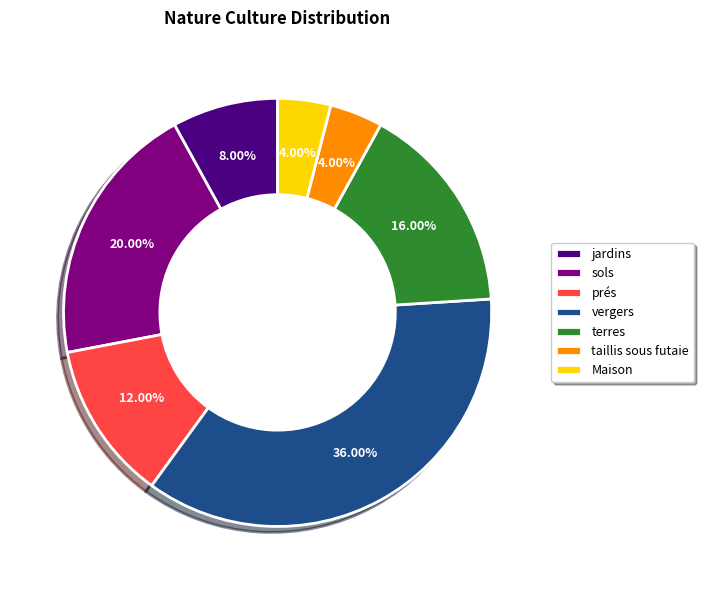

Is the sum of taillis sous futaie and prés greater than half?

No